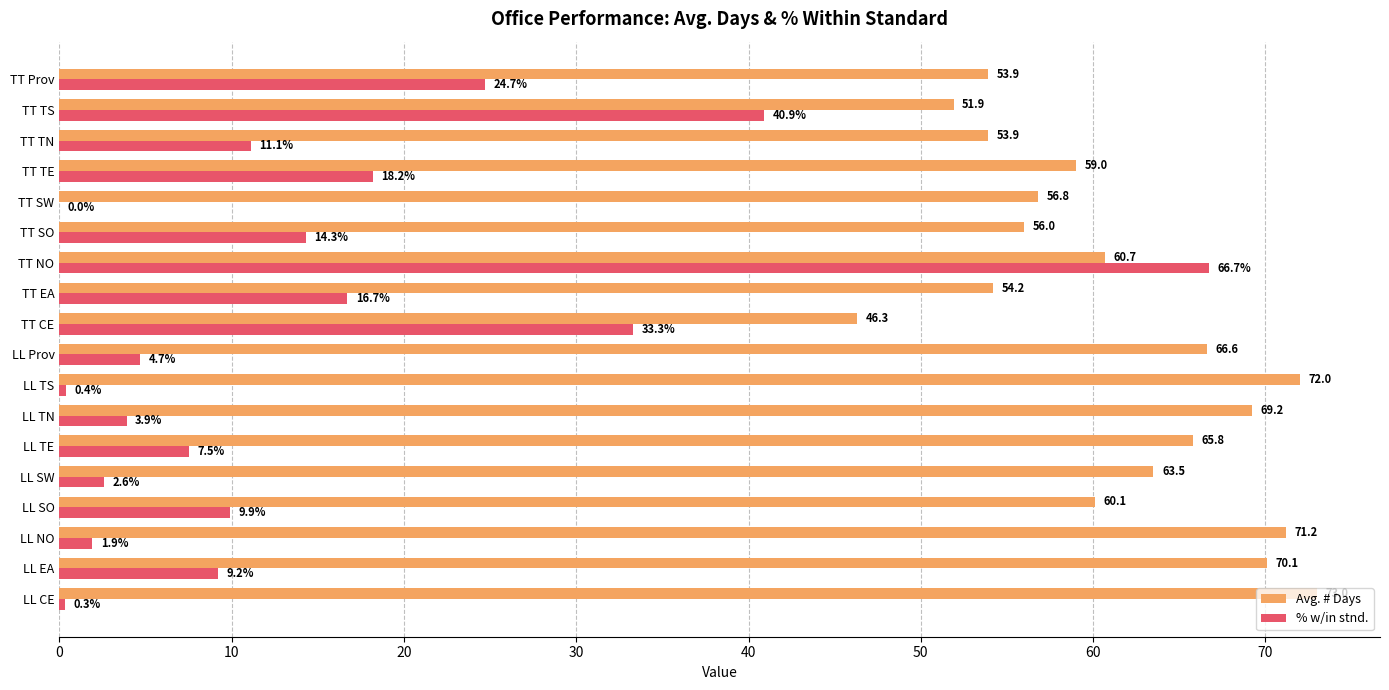

True or false: Avg. # Days has a value of 74.5 at TT SO.

False